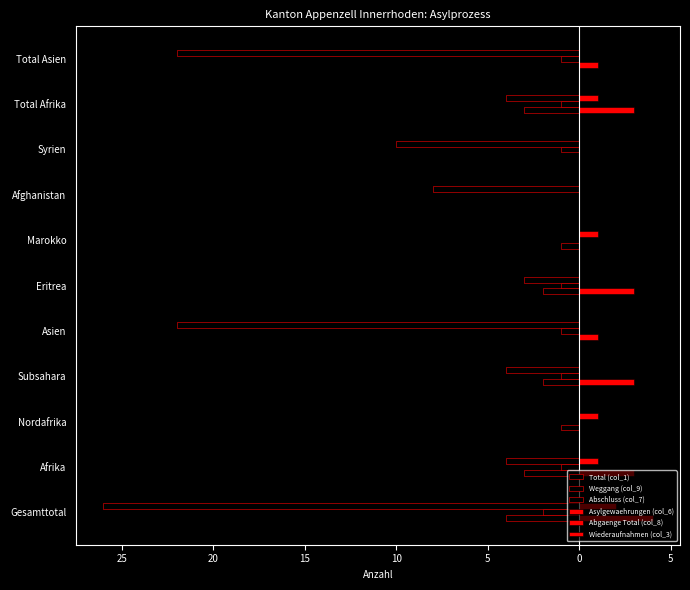

Reading left to right, list all the values displayed in this chart.

Total (col_1): -4.0	-3.0	-1.0	-2.0	0.0	-2.0	-1.0	0.0	0.0	-3.0	0.0
Weggang (col_9): -2.0	-1.0	0.0	-1.0	-1.0	-1.0	0.0	0.0	-1.0	-1.0	-1.0
Abschluss (col_7): -26.0	-4.0	0.0	-4.0	-22.0	-3.0	0.0	-8.0	-10.0	-4.0	-22.0
Asylgewaehrungen (col_6): 4.0	3.0	0.0	3.0	1.0	3.0	0.0	0.0	0.0	3.0	1.0
Abgaenge Total (col_8): 0.1	0.1	0.1	0.1	0.1	0.1	0.1	0.1	0.1	0.1	0.1
Wiederaufnahmen (col_3): 2.0	1.0	1.0	0.0	0.0	0.0	1.0	0.0	0.0	1.0	0.0